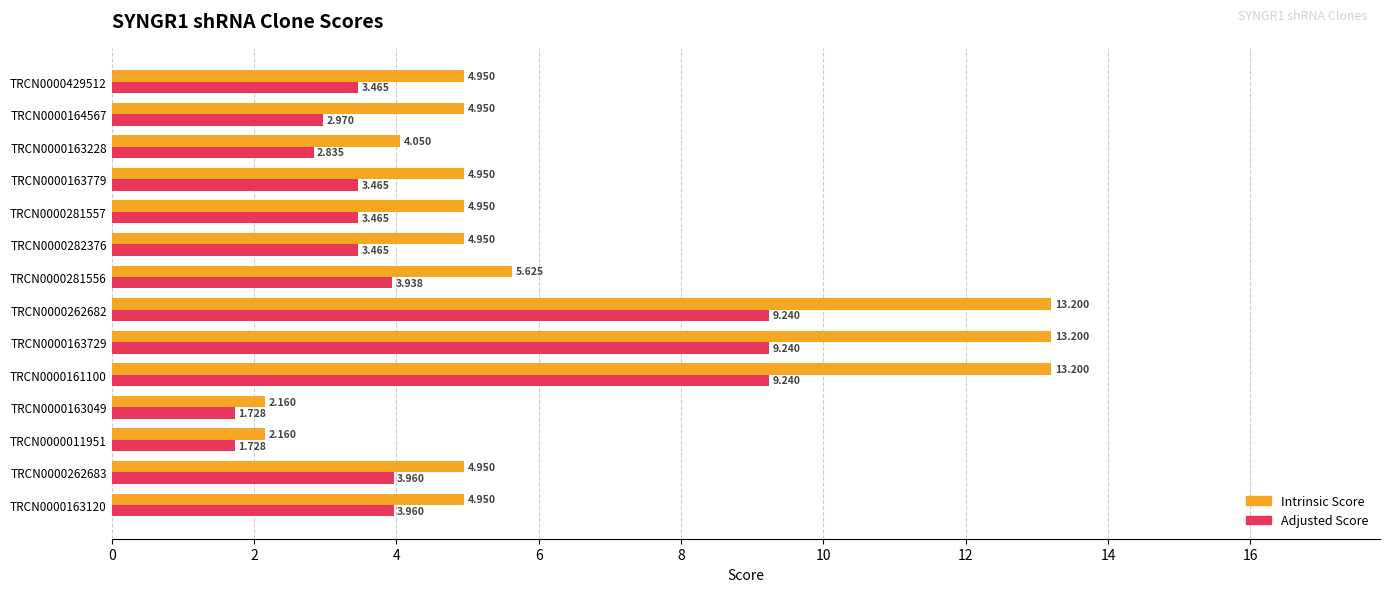

Is the value of Intrinsic Score at TRCN0000163228 greater than the value of Adjusted Score at TRCN0000163049?

Yes